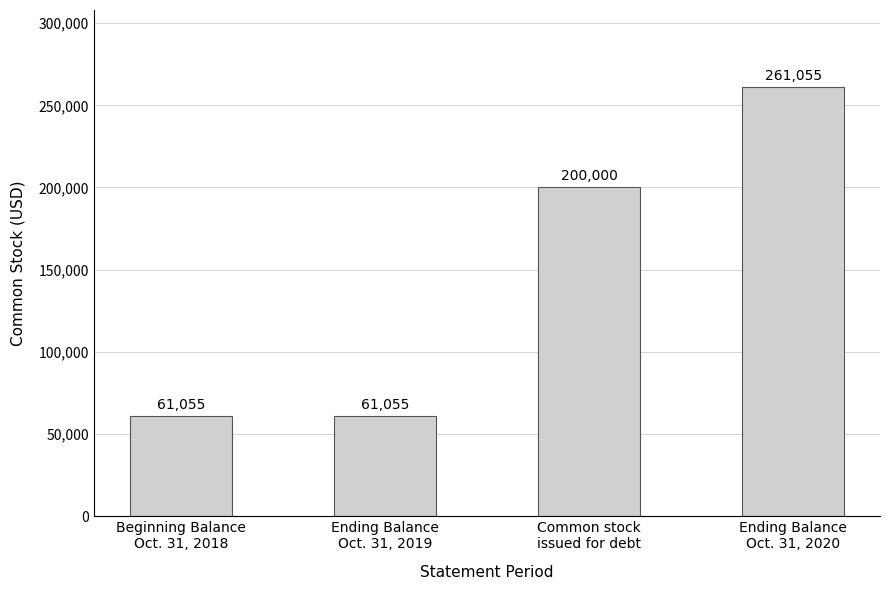

Count the values in the range 61055 to 261055.

4